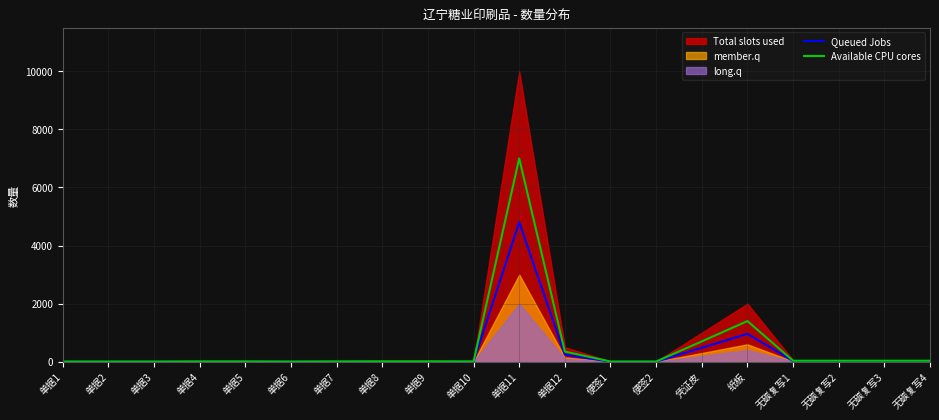

What is the label of the 9th point from the left?

单据9